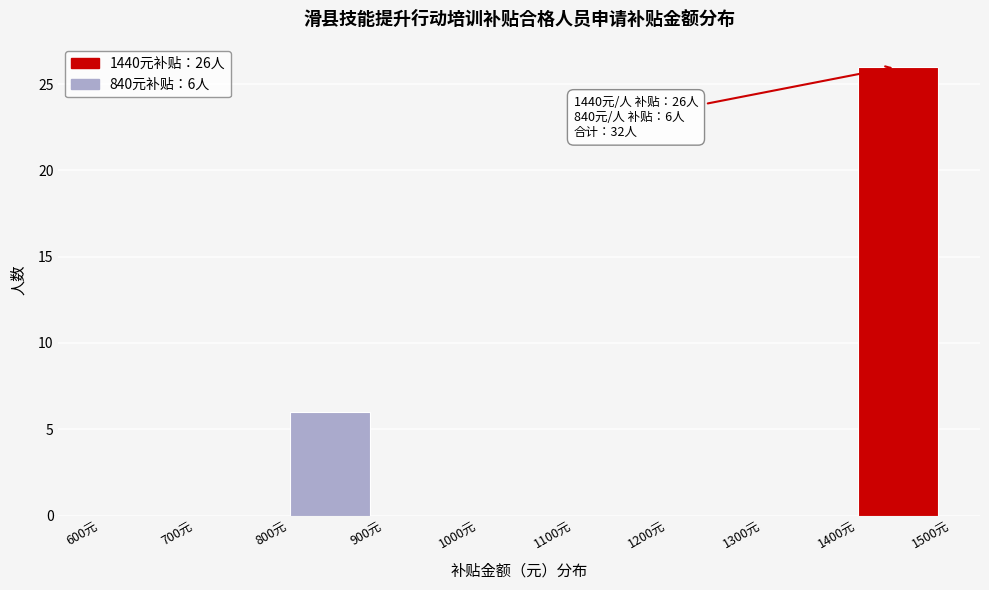

Which range on the x-axis has the tallest bar?

1400 to 1500